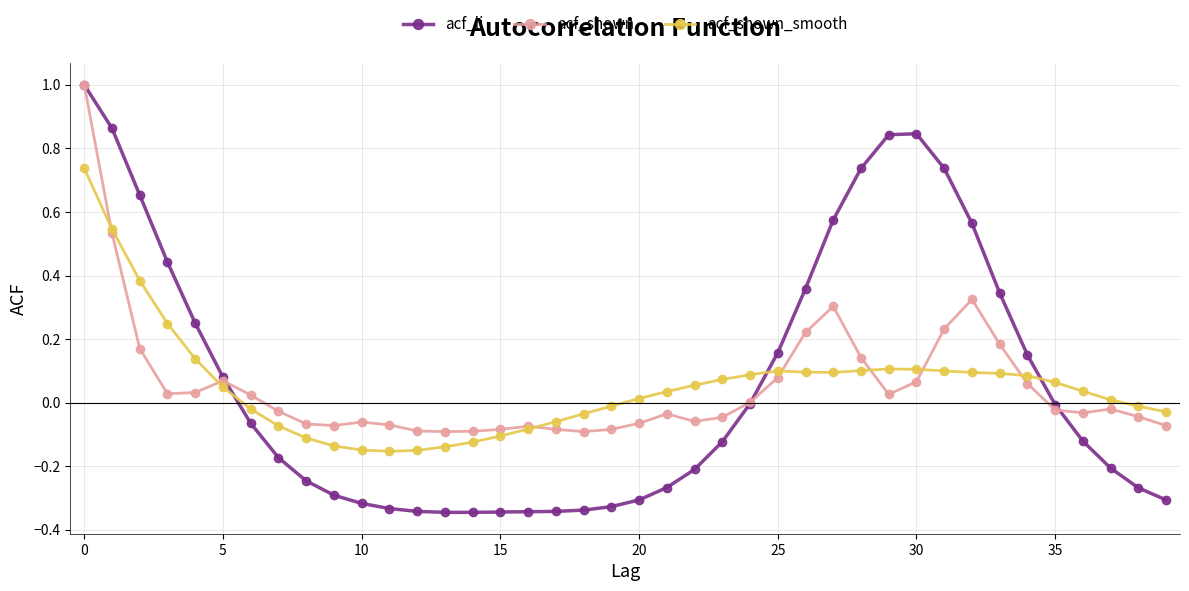

How many positive values does the acf_shown_smooth series have?

24